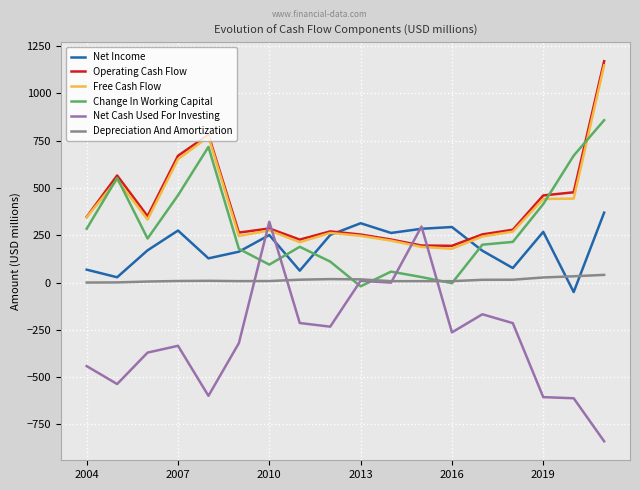

Which series has the largest range (max minus min)?

Net Cash Used For Investing